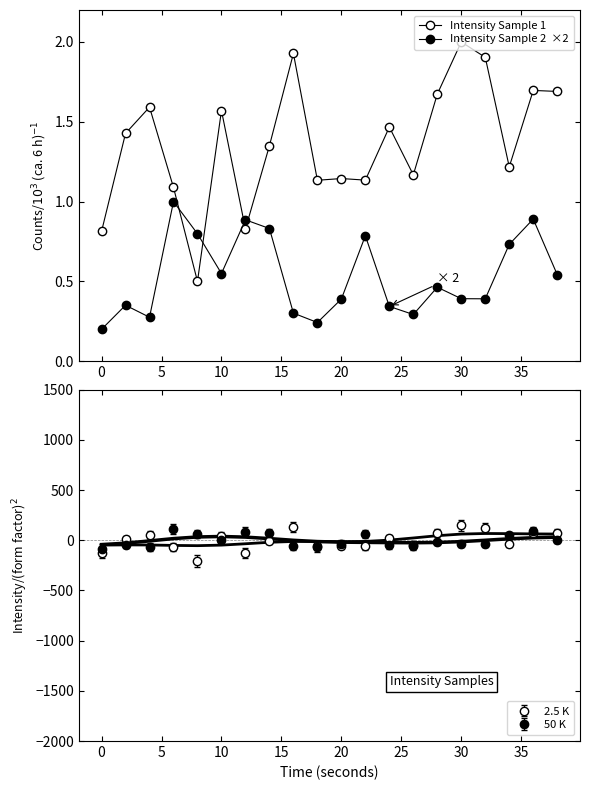

How many intersections are there between Intensity Sample 2  ×2 and Intensity Sample 1?

4